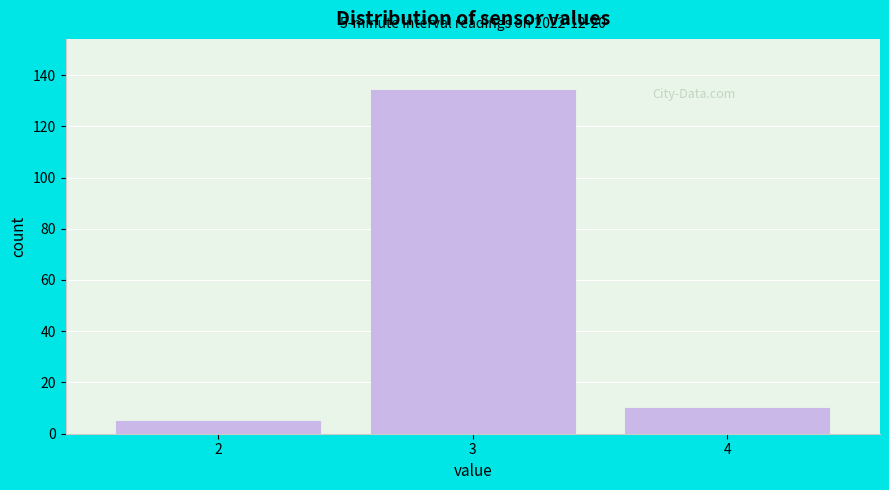

Which range on the x-axis has the tallest bar?

2.5 to 3.5